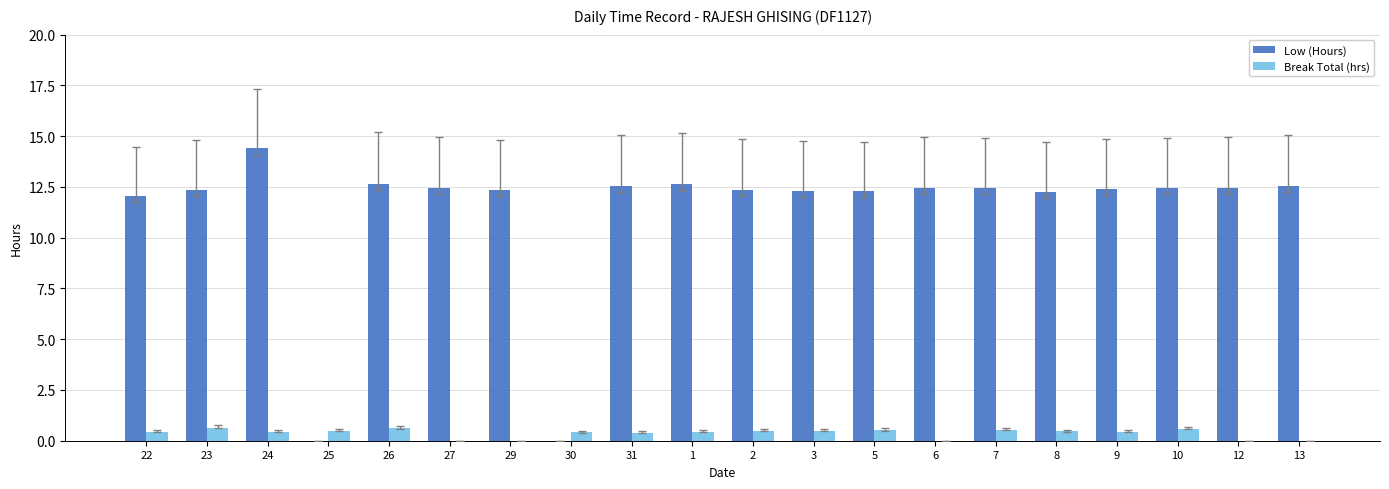

What is the greatest value displayed?

14.4